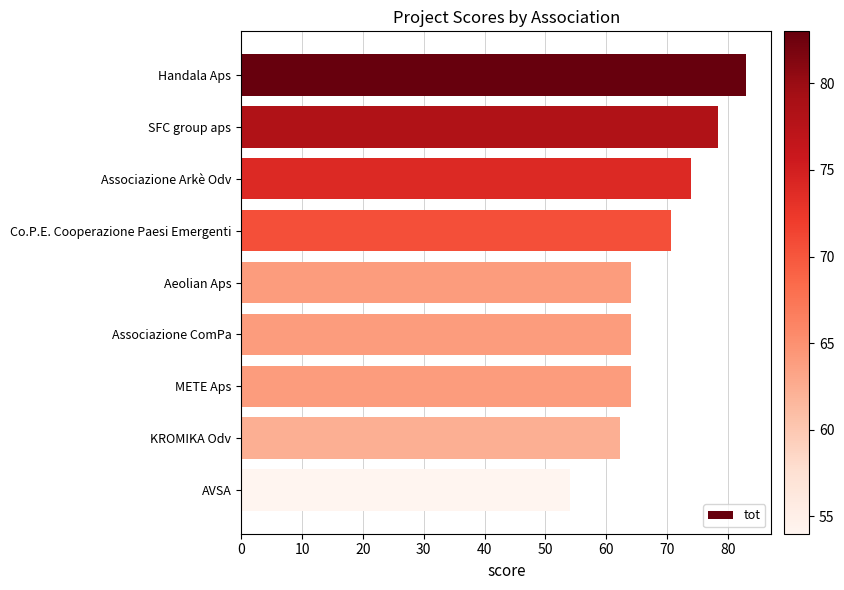

Are the bars grouped side by side (vs. stacked)?

No